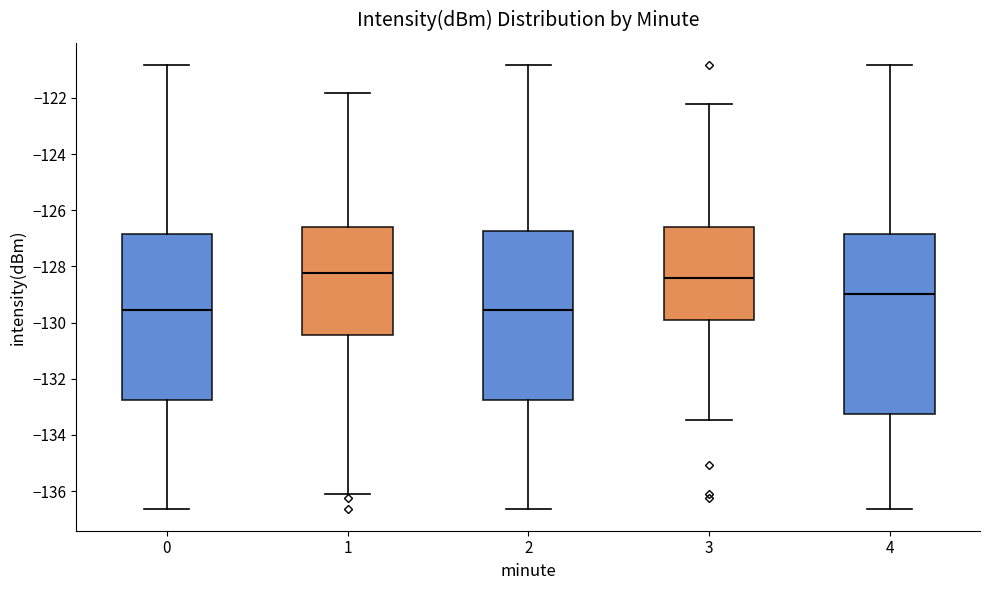

Comparing the boxes themselves (not the whiskers), which one is the tallest?

4